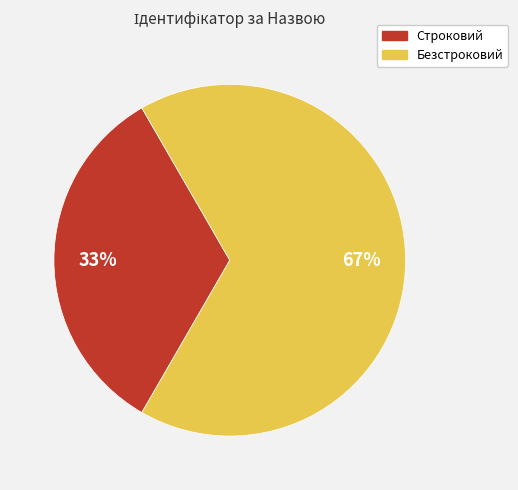

Rank the categories by value from lowest to highest.

Строковий, Безстроковий